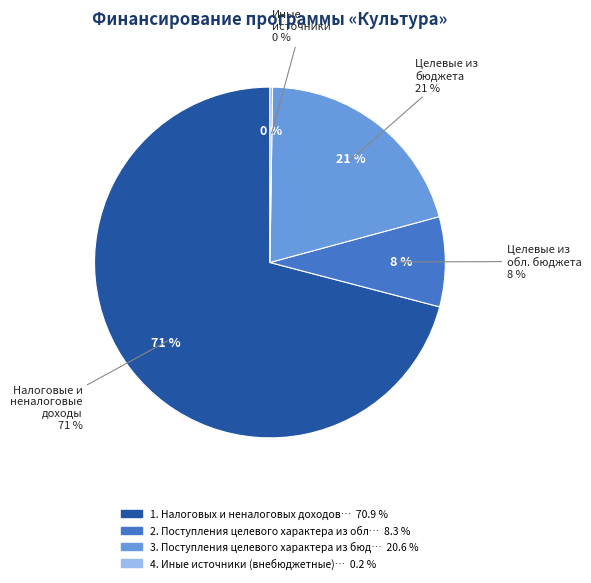

Is it true that 4. Иные источники (внебюджетные) is 11% of the pie?

False